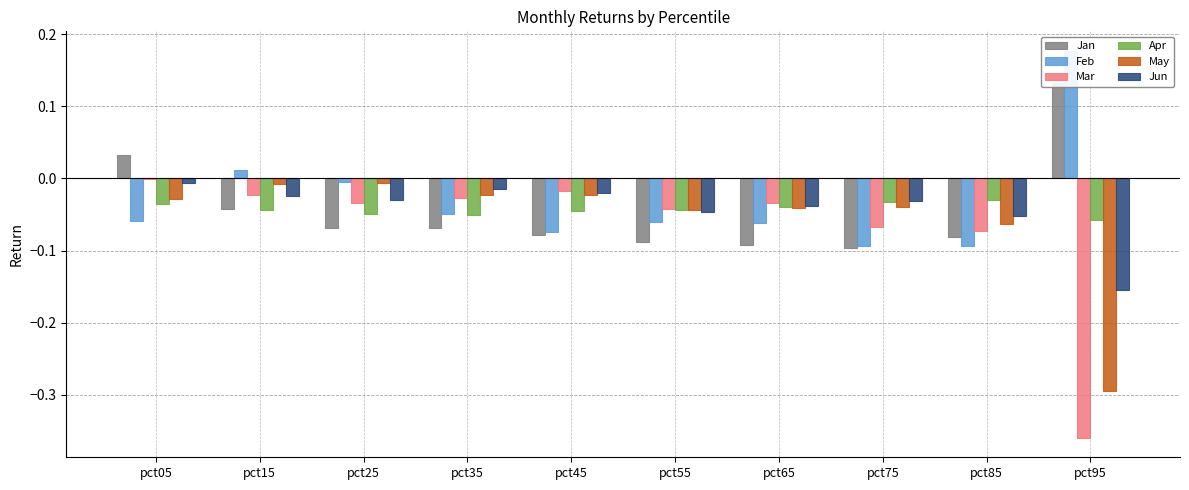

Which series changed the most between pct45 and pct65?

Jun